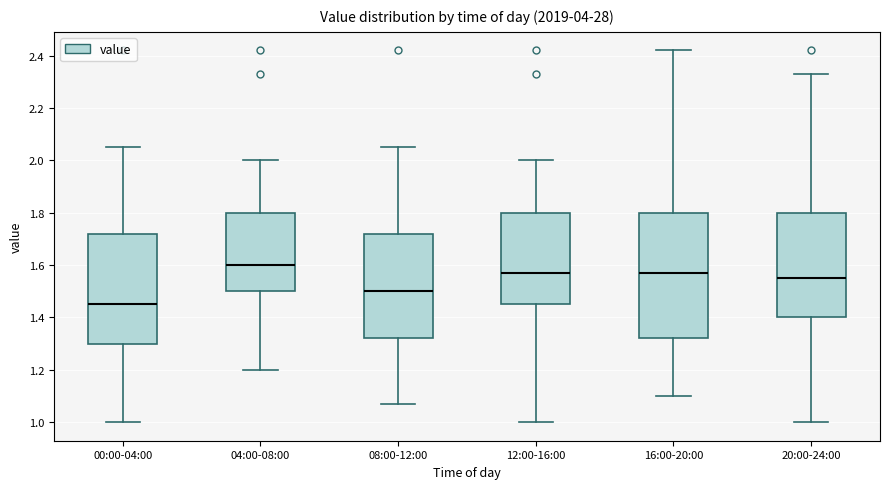

Reading left to right, transcribe this box plot: for each box, give where its median line is, the range the box spans, and where its two whiskers end, as read against the y-axis. The values are not printed on the chart, so give them approximately, as read against the axis.

00:00-04:00: median 1.46, box 1.30 to 1.72, whiskers 1.00 to 2.06
04:00-08:00: median 1.60, box 1.50 to 1.80, whiskers 1.20 to 2.00
08:00-12:00: median 1.50, box 1.32 to 1.72, whiskers 1.08 to 2.06
12:00-16:00: median 1.58, box 1.46 to 1.80, whiskers 1.00 to 2.00
16:00-20:00: median 1.58, box 1.32 to 1.80, whiskers 1.10 to 2.42
20:00-24:00: median 1.56, box 1.40 to 1.80, whiskers 1.00 to 2.34